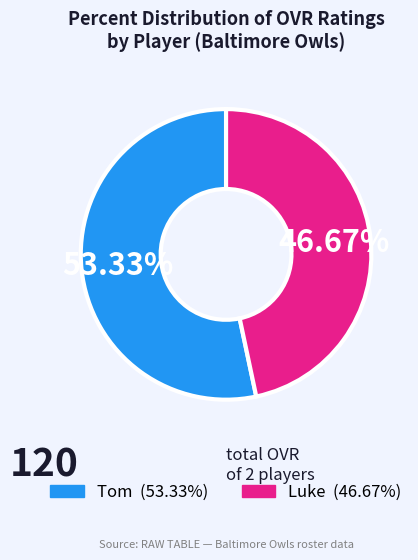

How many segments does this pie chart have?

2